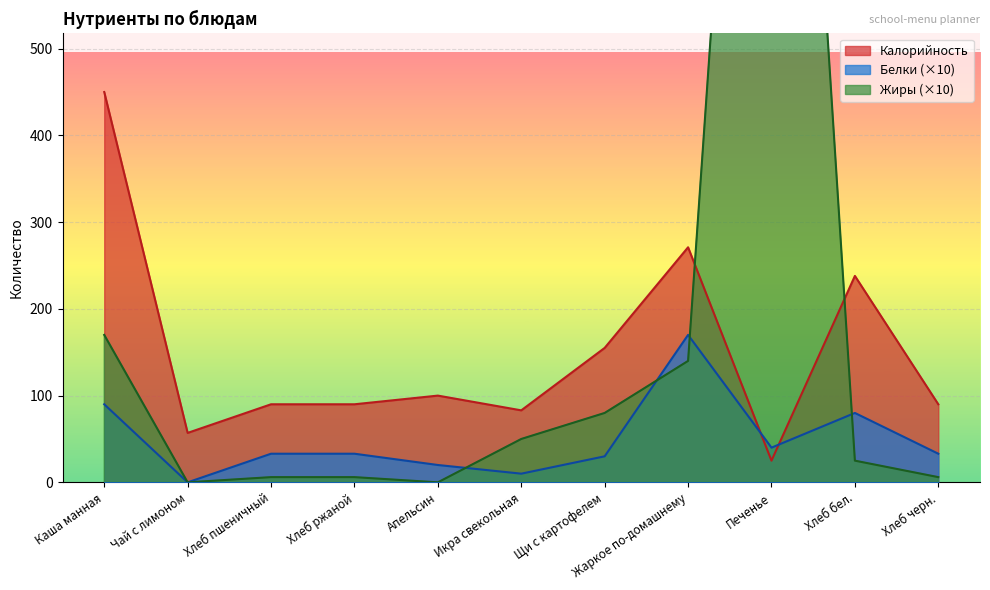

What is the average value of the Калорийность series?

150